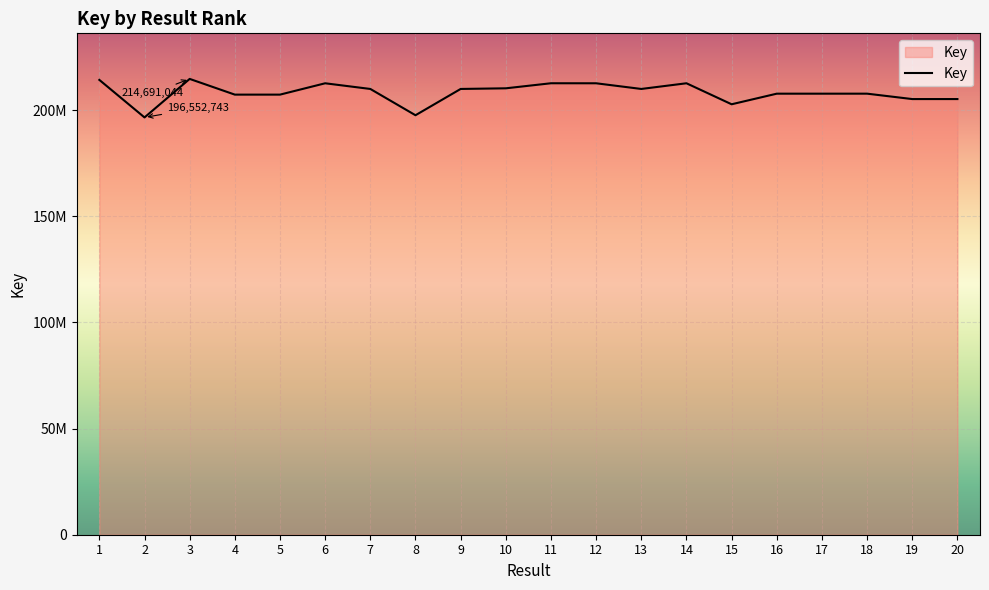

At which label is the value closest to 205621893?

20